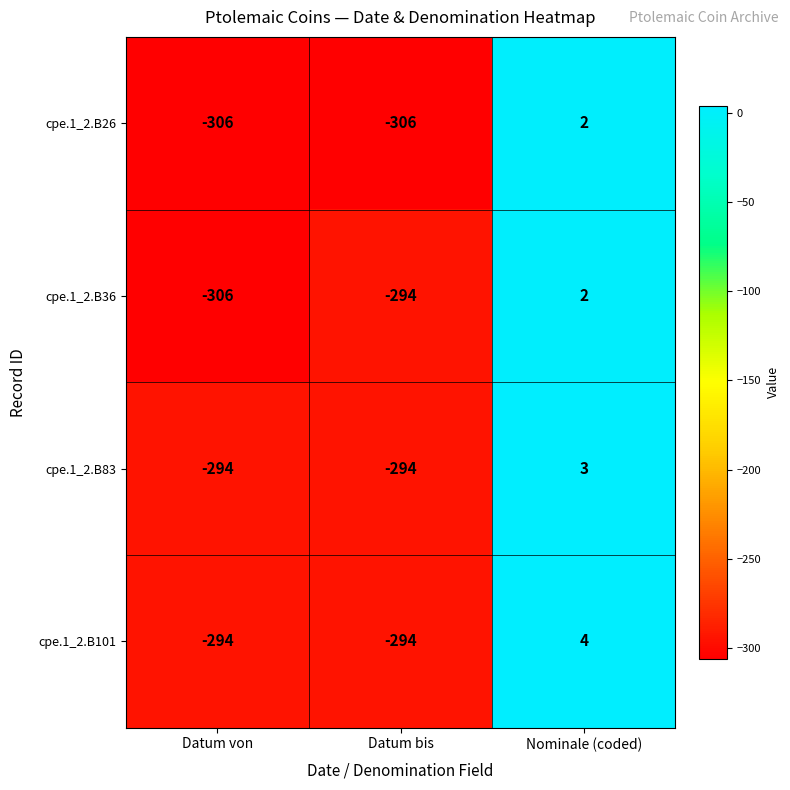

True or false: cpe.1_2.B101 has a value of 4 at Nominale (coded).

True